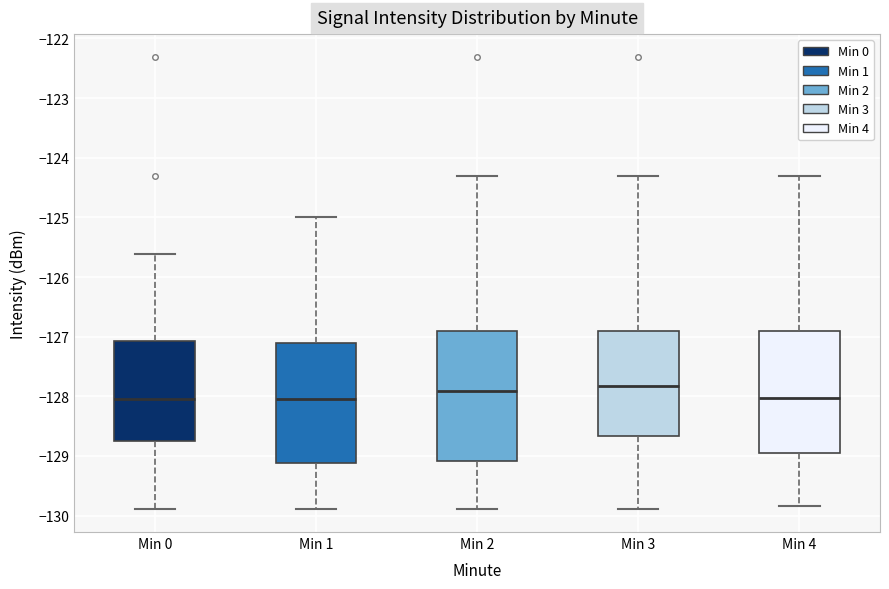

Reading left to right, transcribe this box plot: for each box, give where its median line is, the range the box spans, and where its two whiskers end, as read against the y-axis. The values are not printed on the chart, so give them approximately, as read against the axis.

Min 0: median -128.1, box -128.8 to -127.1, whiskers -129.9 to -125.6
Min 1: median -128.1, box -129.1 to -127.1, whiskers -129.9 to -125.0
Min 2: median -127.9, box -129.1 to -126.9, whiskers -129.9 to -124.3
Min 3: median -127.8, box -128.7 to -126.9, whiskers -129.9 to -124.3
Min 4: median -128.0, box -128.9 to -126.9, whiskers -129.8 to -124.3